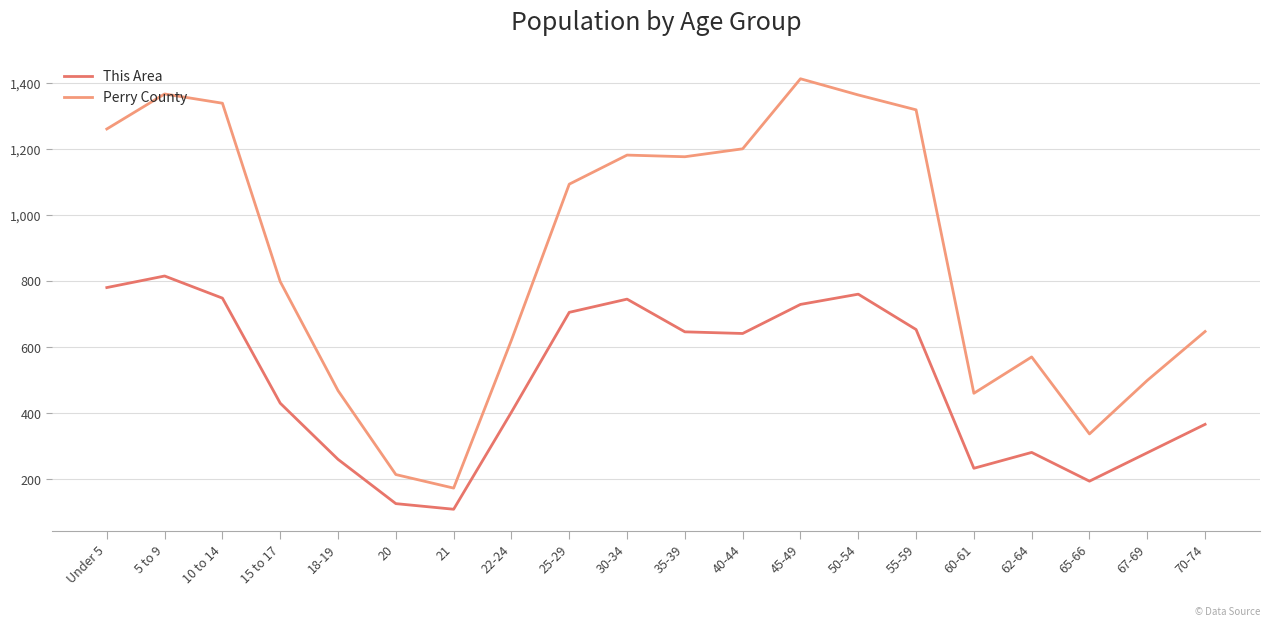

Does the chart display data point markers on the line(s)?

No